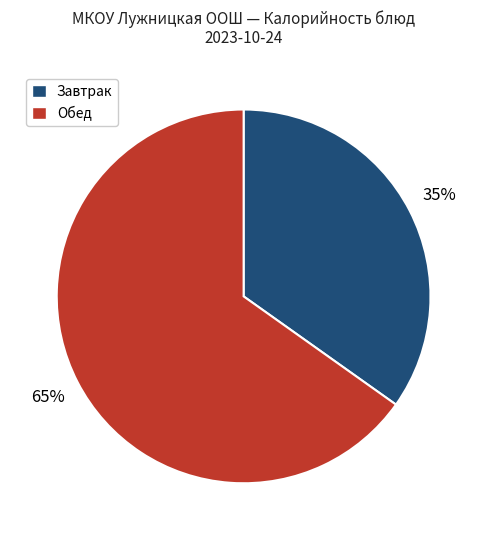

Is there any slice that represents more than half of the pie?

Yes